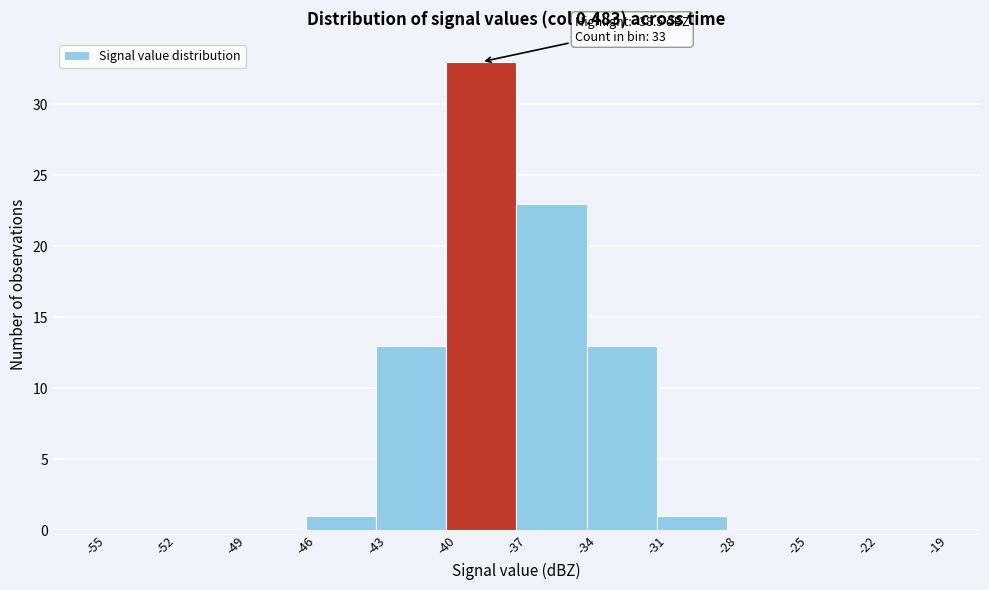

Which range on the x-axis has the tallest bar?

-40 to -37